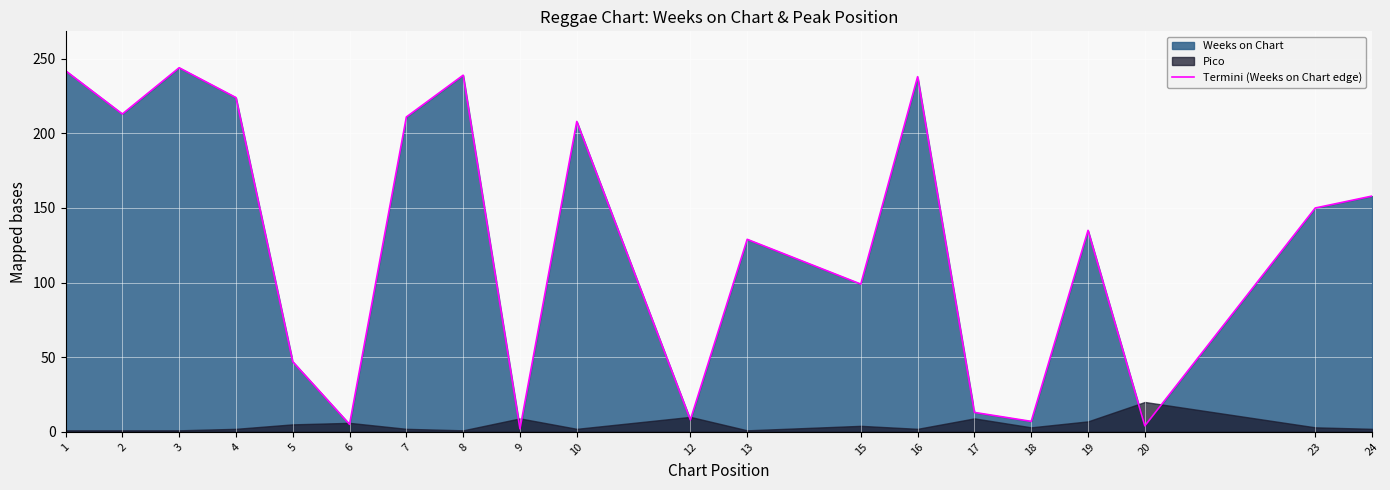

The value at 18 is 7. True or false?

True